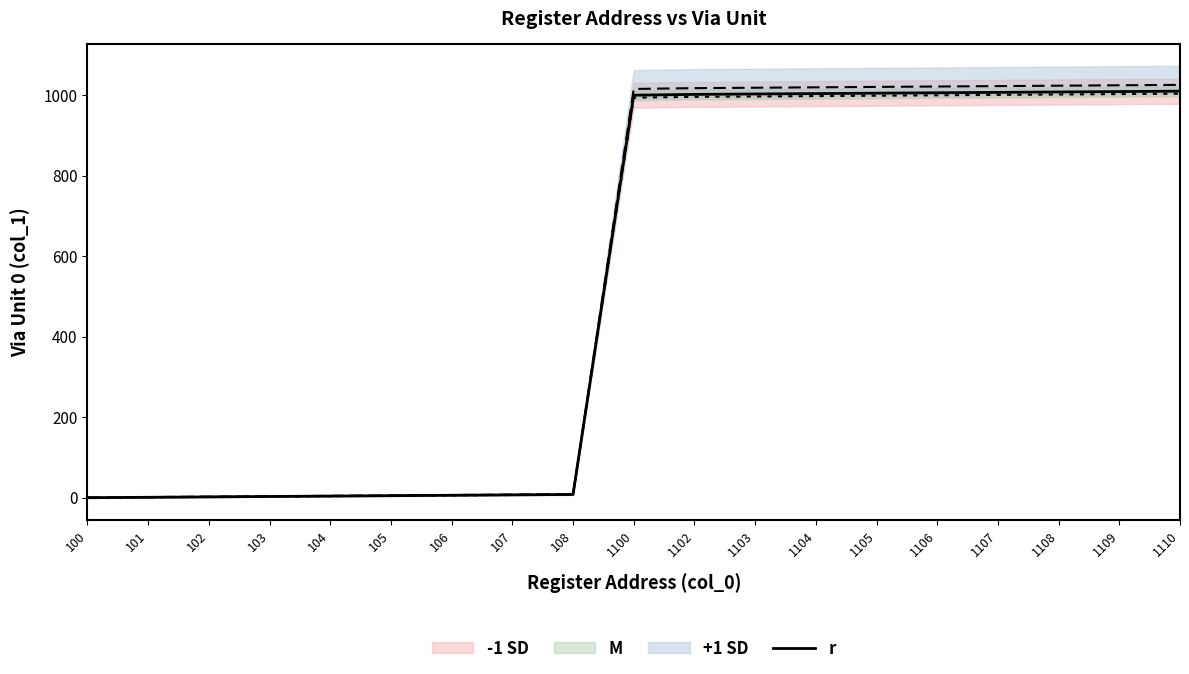

True or false: the data shows 278 at 1107.

False